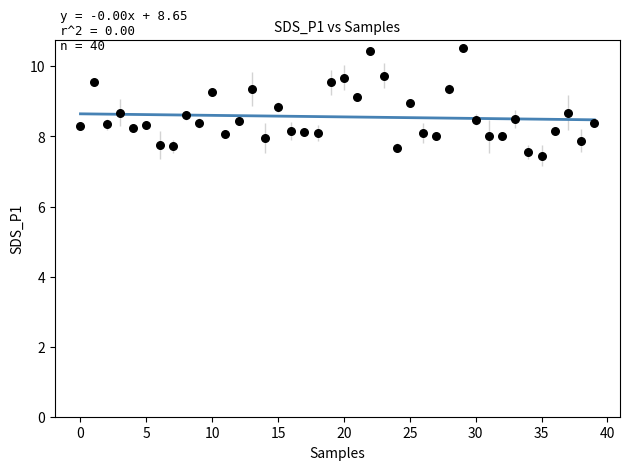

What is the range of Y values (max minus min)?

3.1